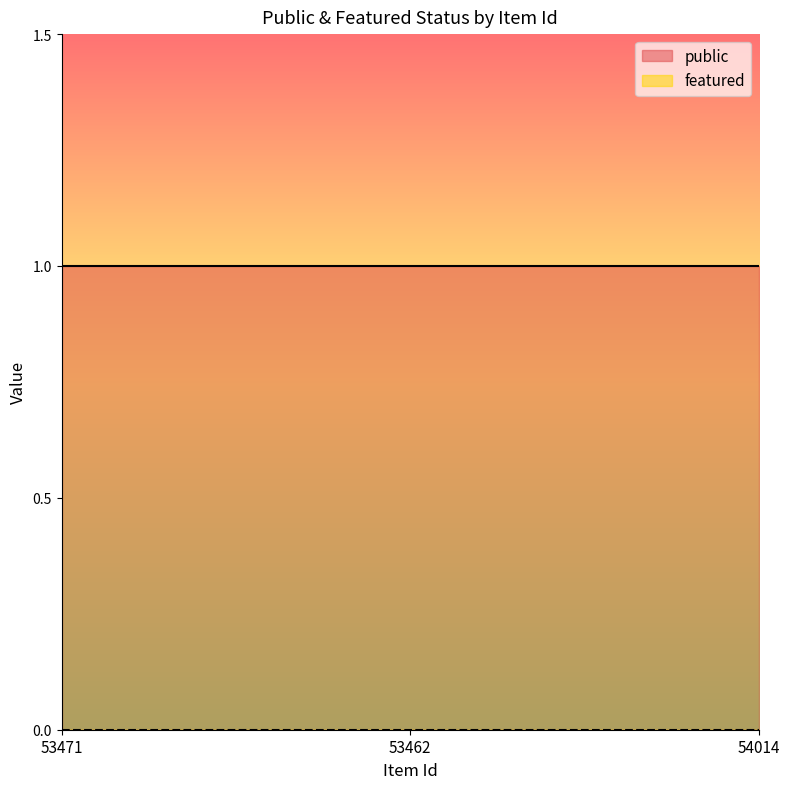

What is the value of the public point at the 2nd from the left?

1